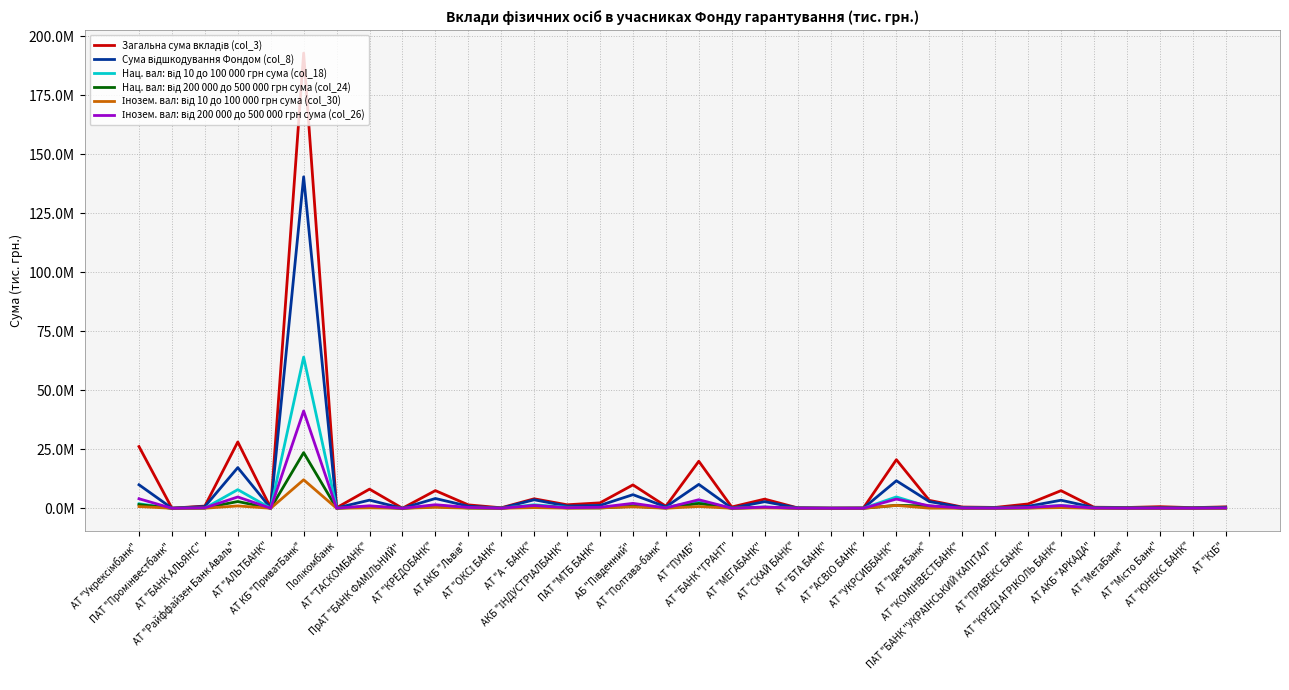

True or false: Інозем. вал: від 200 000 до 500 000 грн сума (col_26) has a value of 394903.5 at АКБ "ІНДУСТРІАЛБАНК".

False